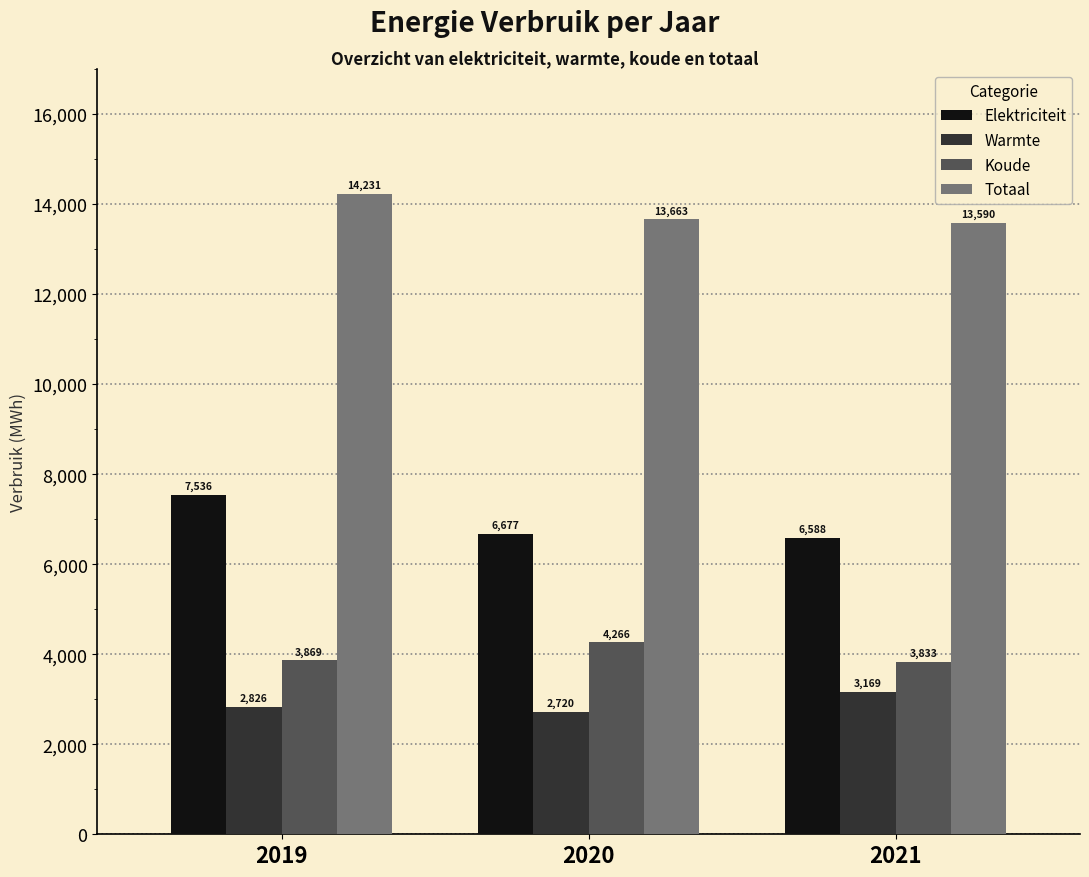

The Totaal series shows 22413 at 2020. True or false?

False